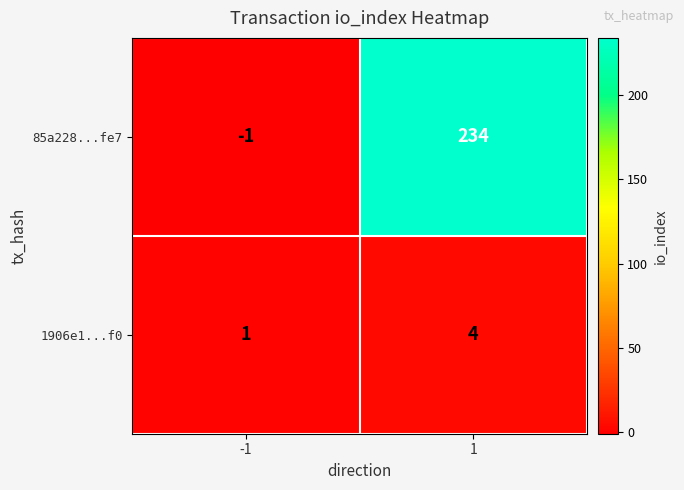

What is the highest value of the 1906e1...f0 series?

4